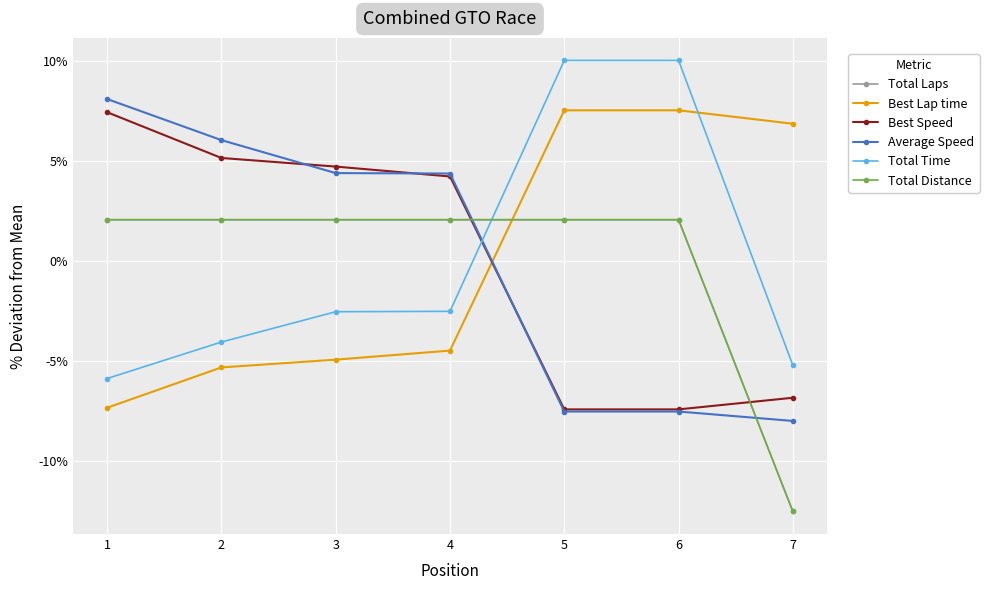

What is the total value across all series at 5?

6.9